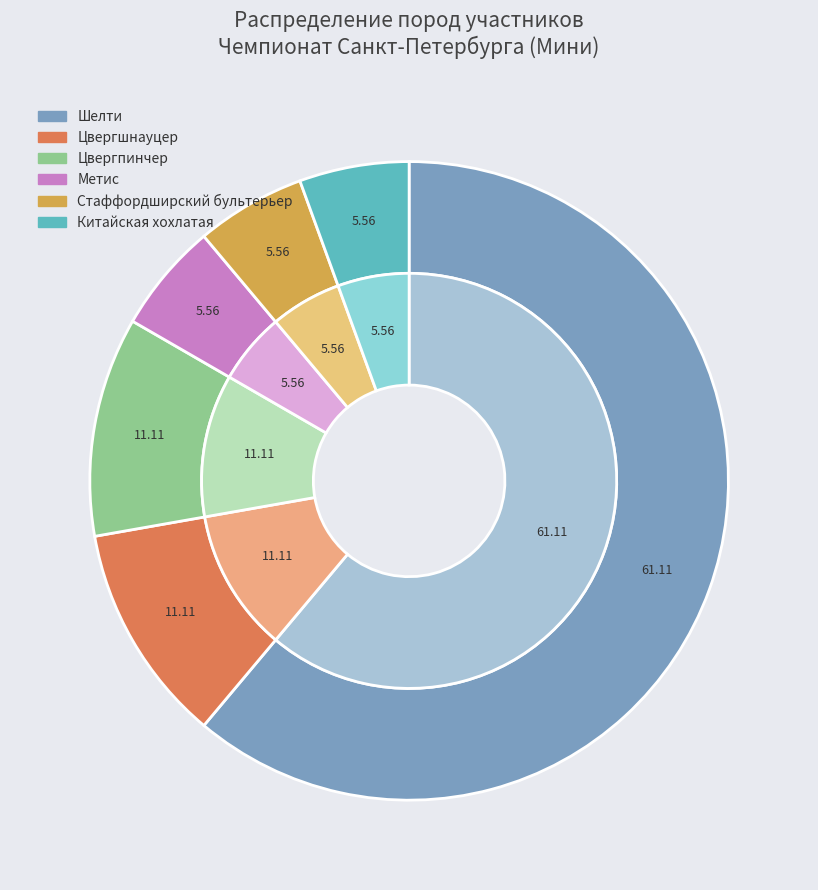

To the nearest percent, what is the difference between the largest and smallest slice percentages?

56%